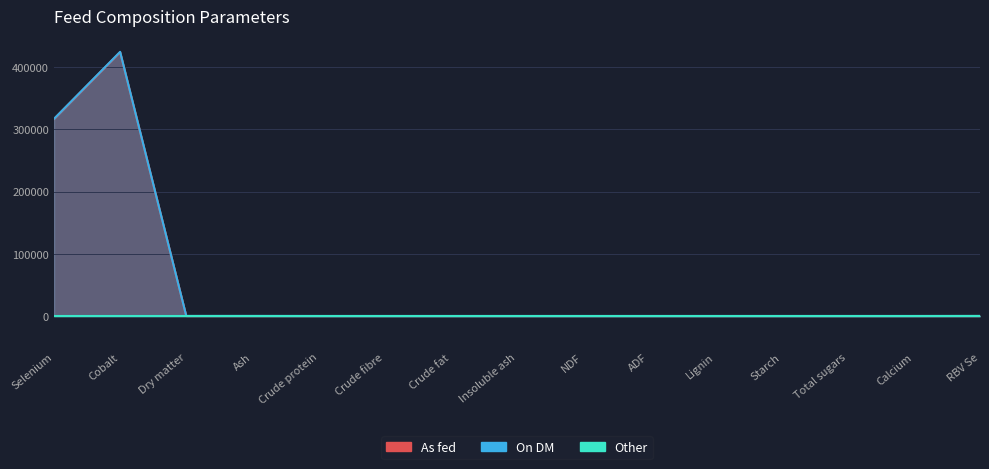

Which series has the largest total across all categories?

On DM